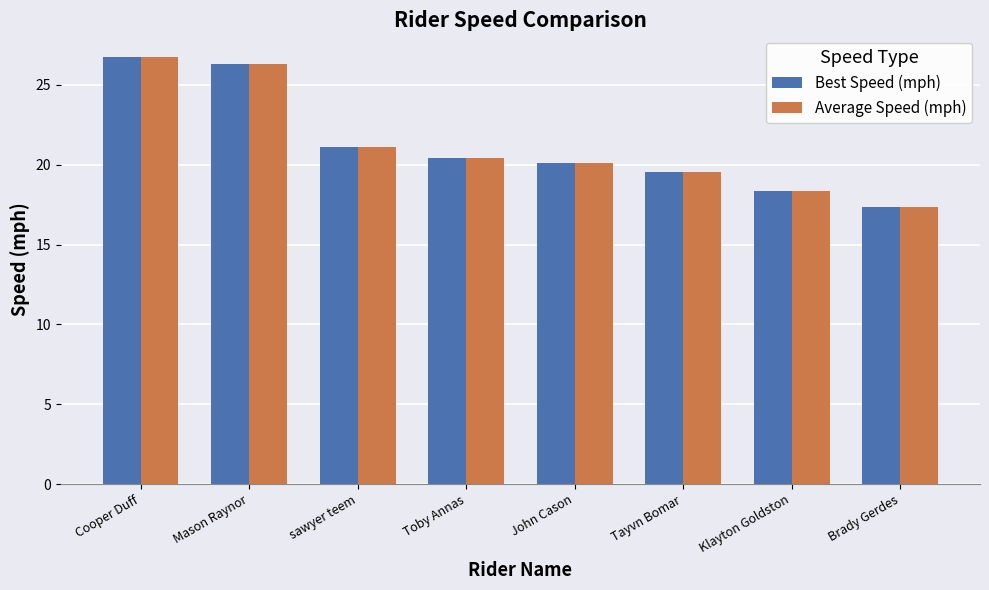

At which category does the chart reach its minimum across all series?

Brady Gerdes